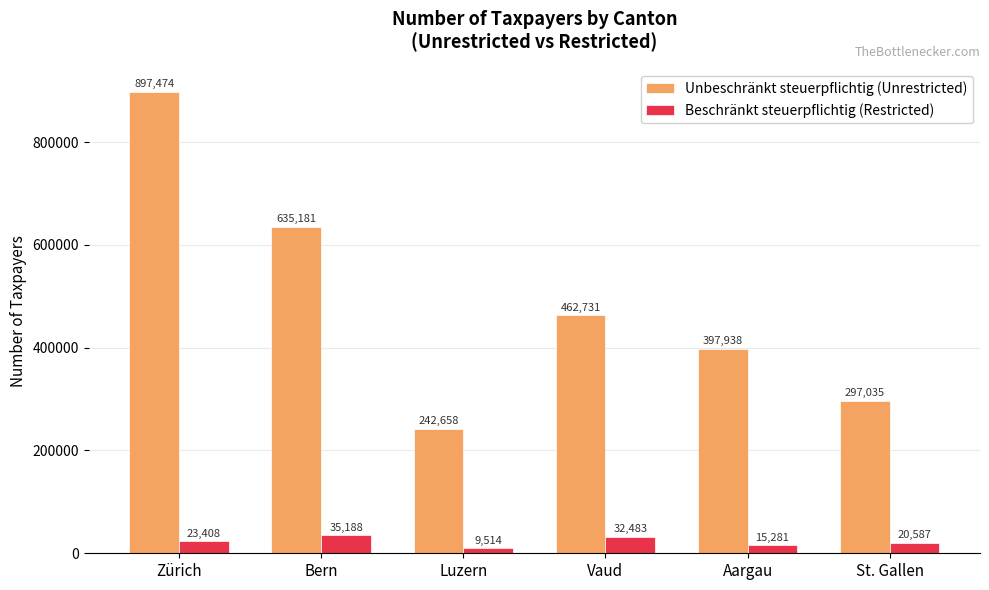

How many bars are there in each group?

2